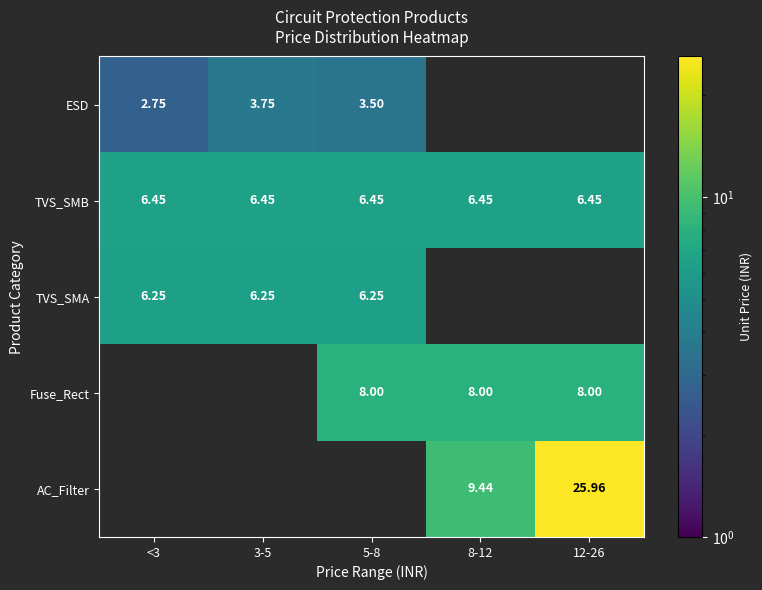

The value of AC_Filter at 8-12 is 9.4. True or false?

True